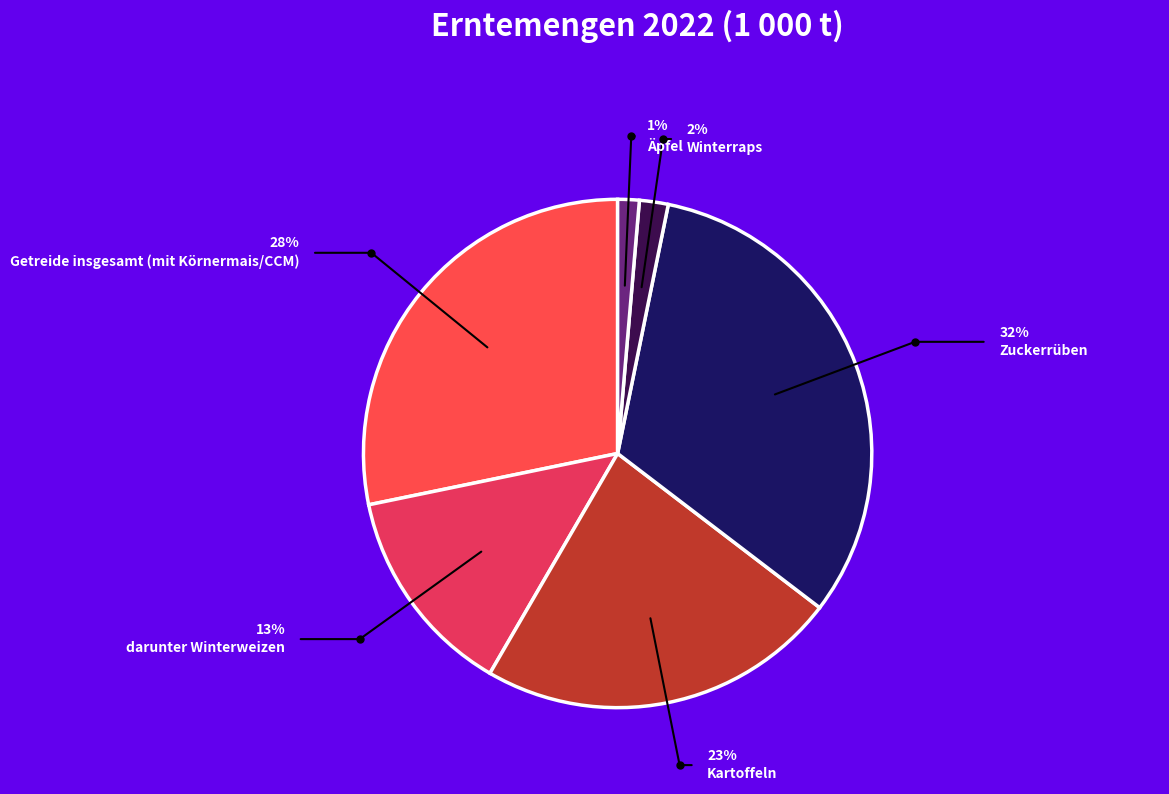

Between Winterraps and Zuckerrüben, which is larger?

Zuckerrüben